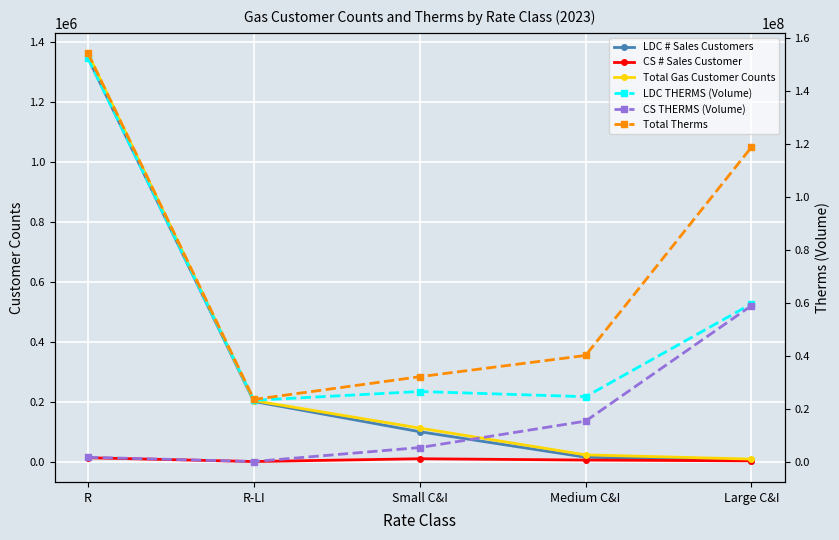

Where is LDC THERMS (Volume) nearest to the value 87836500?

Large C&I